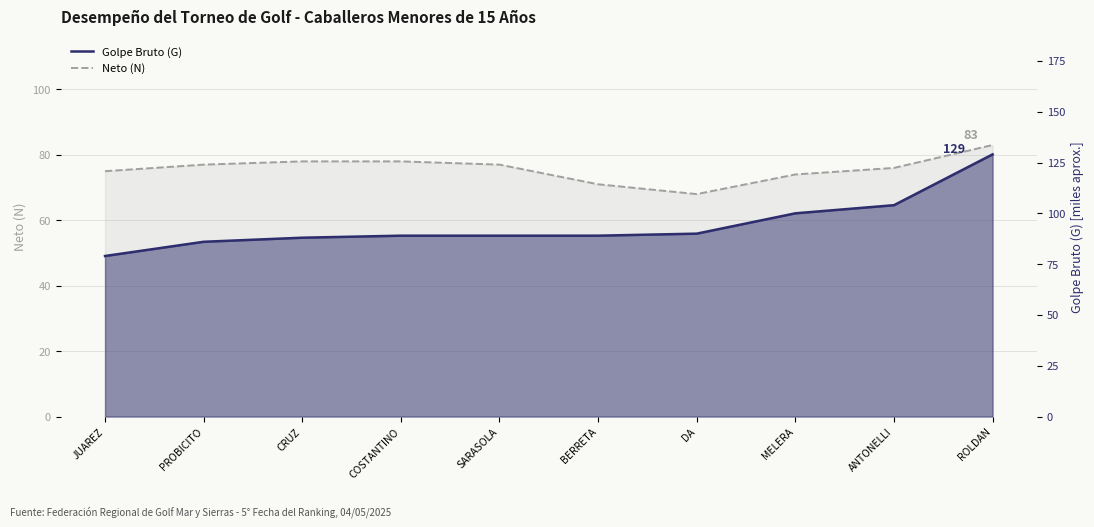

How many data points in Neto (N) are less than 77?

5